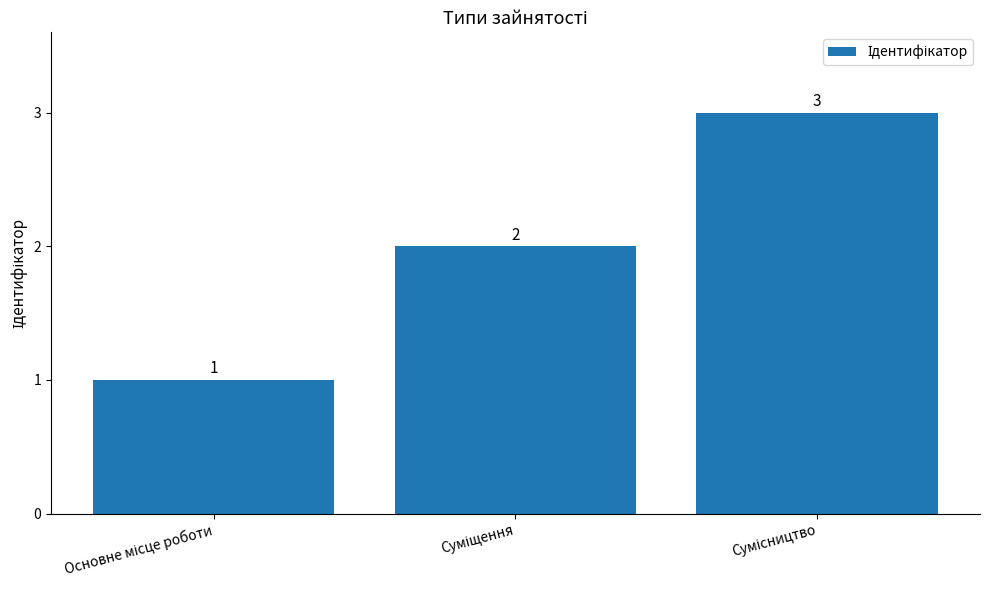

How many data points does each series have?

3